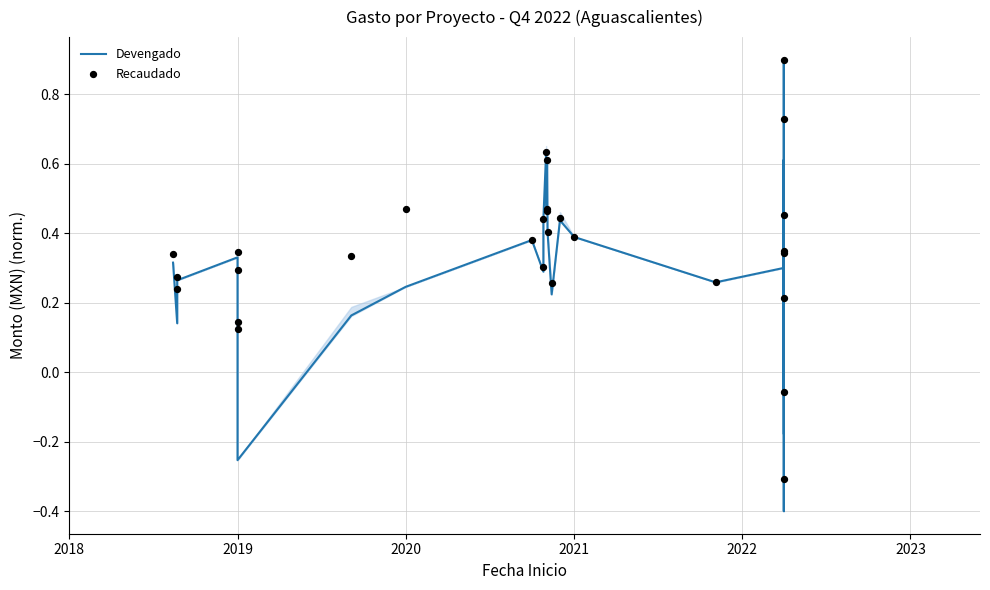

Which series has the largest total across all categories?

Recaudado